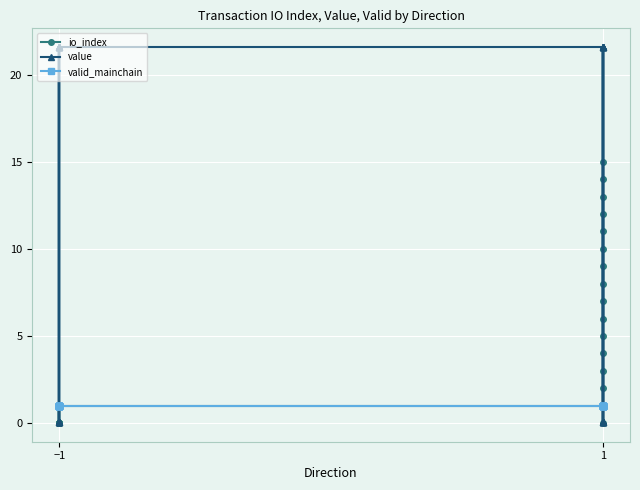

How many data points does each series have?

32